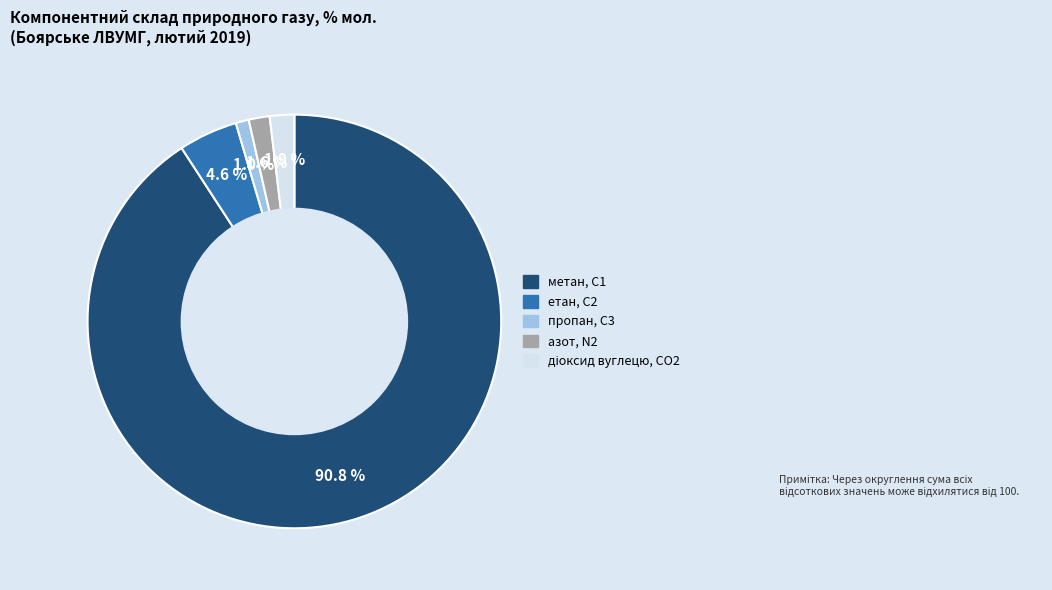

Between пропан, С3 and метан, С1, which is larger?

метан, С1